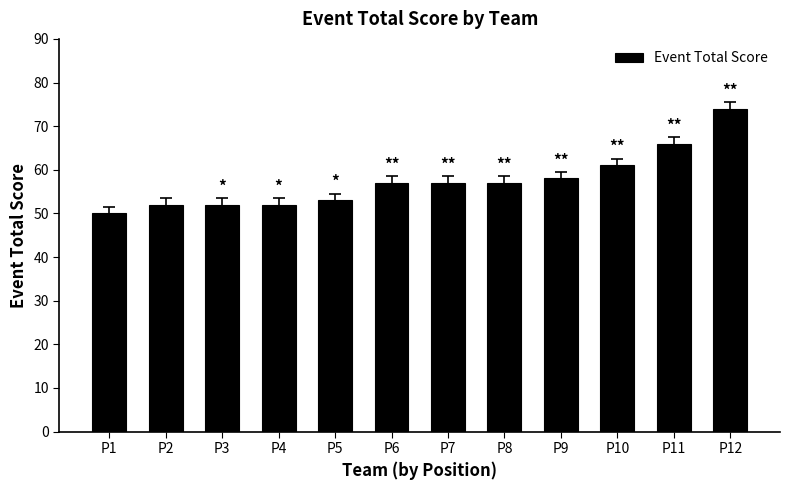

Reading left to right, list all the values displayed in this chart.

50	52	52	52	53	57	57	57	58	61	66	74